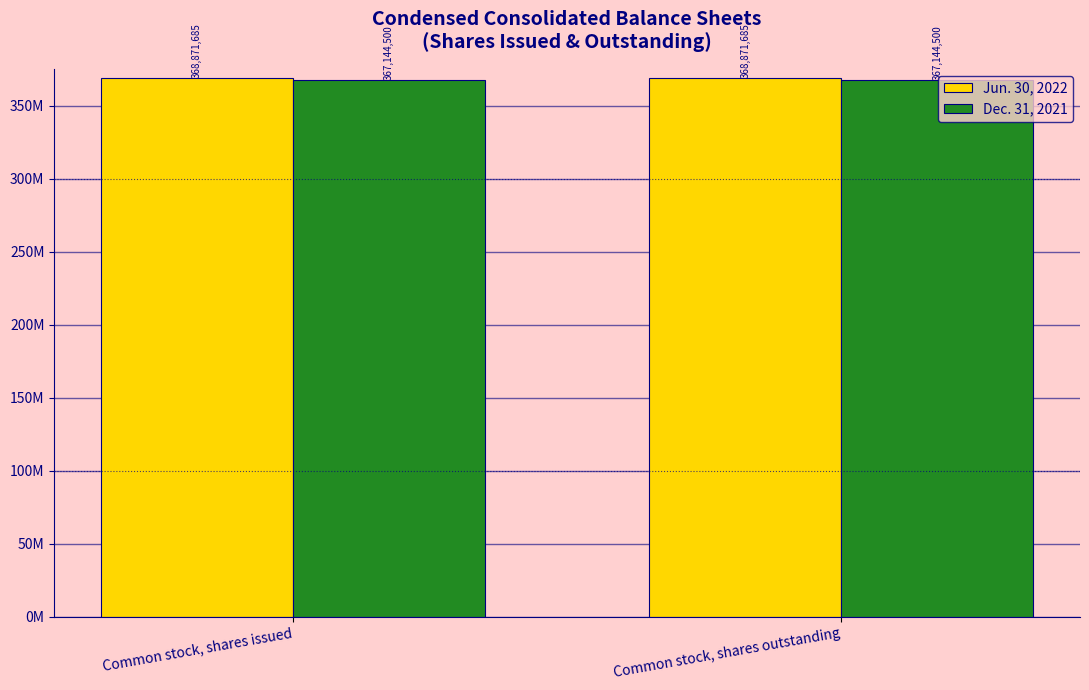

Reading left to right, list all the values displayed in this chart.

Jun. 30, 2022: Common stock, shares issued=368871685	Common stock, shares outstanding=368871685
Dec. 31, 2021: Common stock, shares issued=367144500	Common stock, shares outstanding=367144500